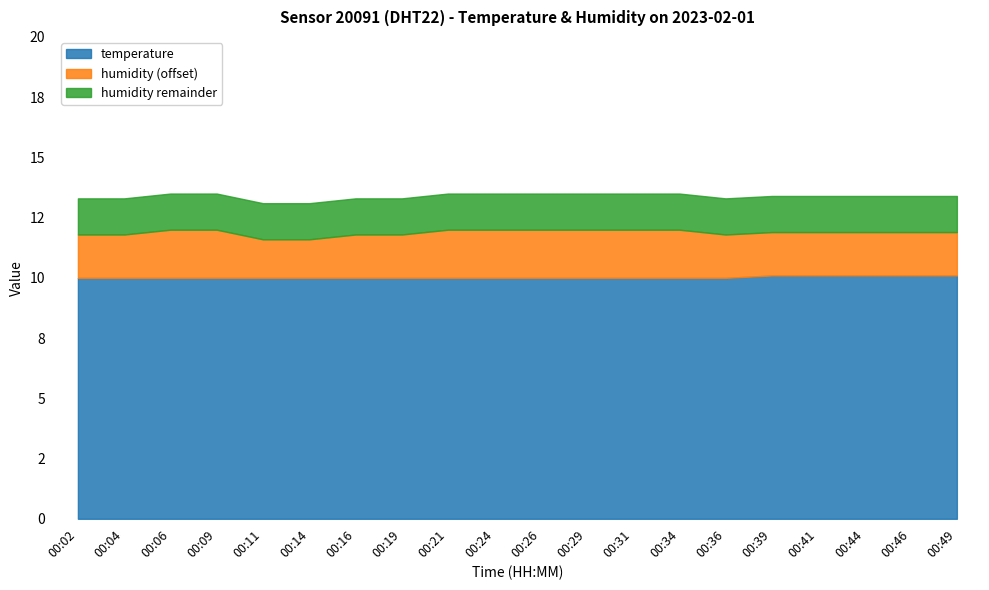

What is the minimum value shown in the chart?

10.0